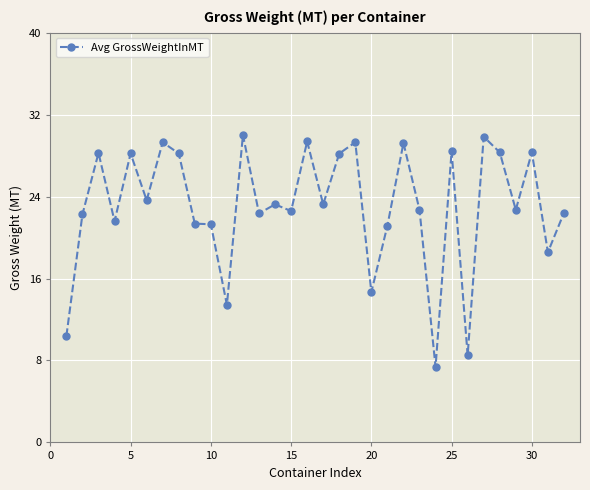

True or false: the data has more than 2 interior local peaks.

True